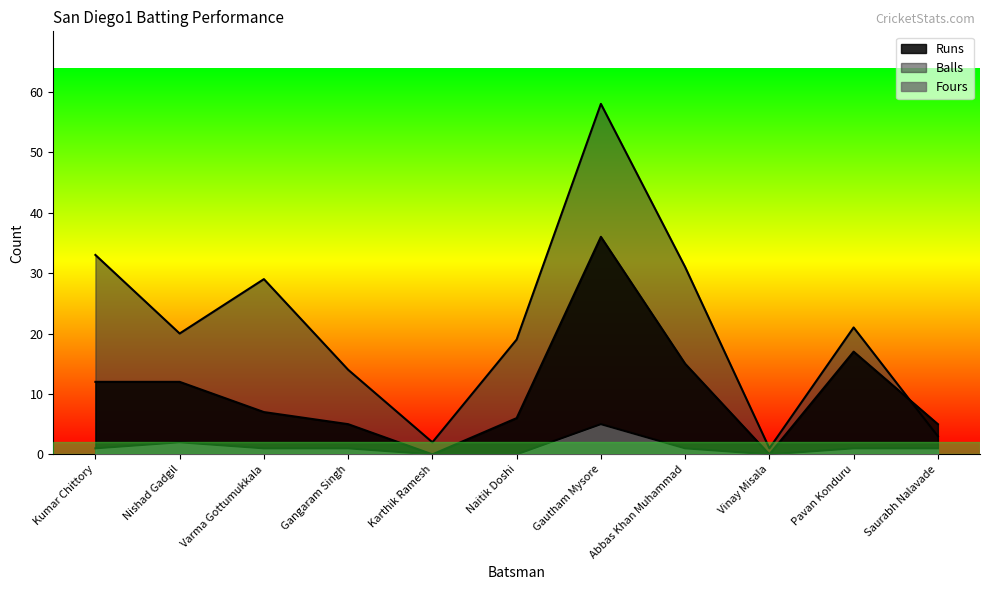

Rank the series by their average value, from lowest to highest.

Fours, Runs, Balls